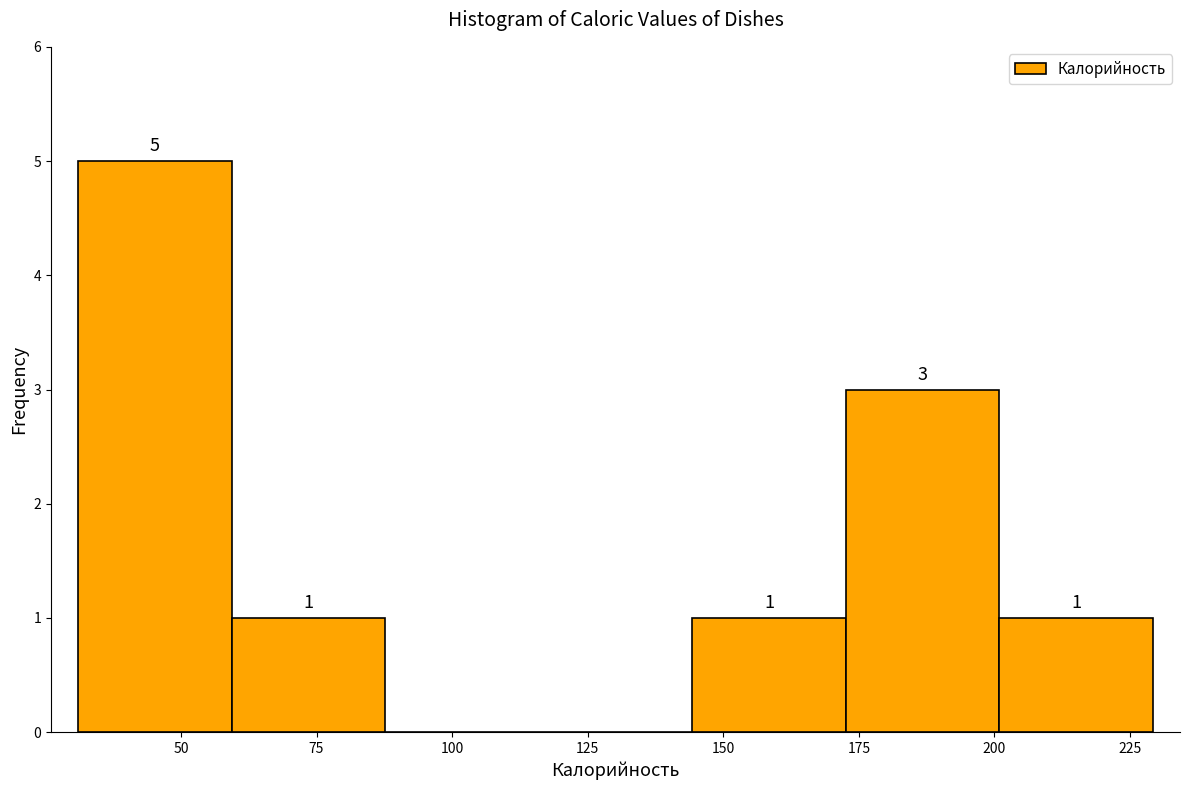

Over which range of the x-axis is the bar tallest?

30 to 60